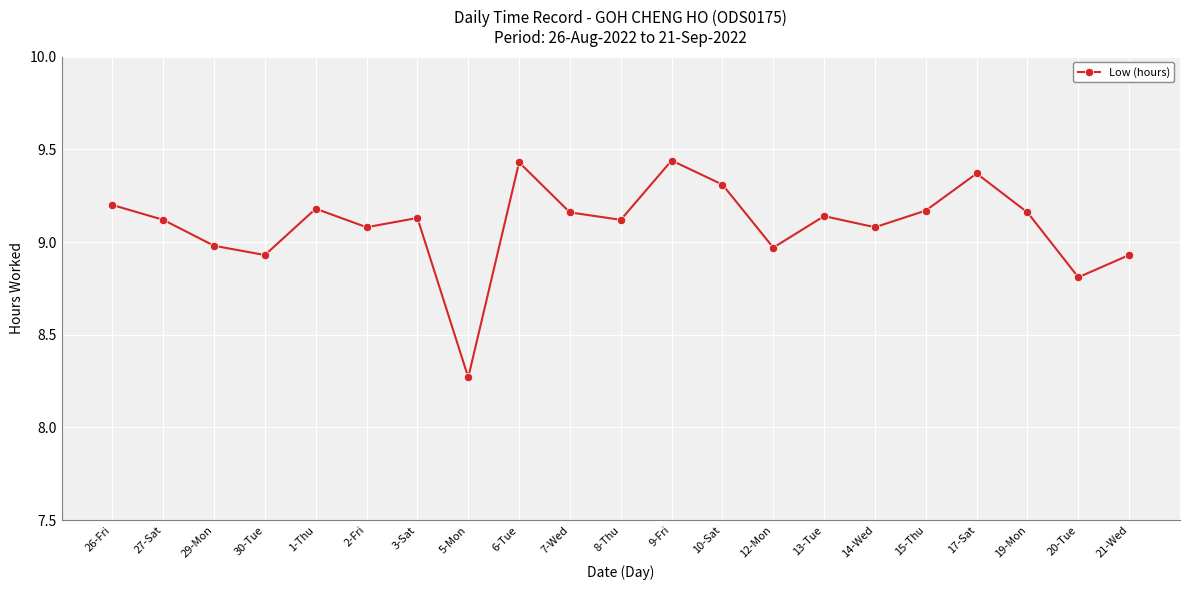

At which category does the chart reach its minimum across all series?

5-Mon